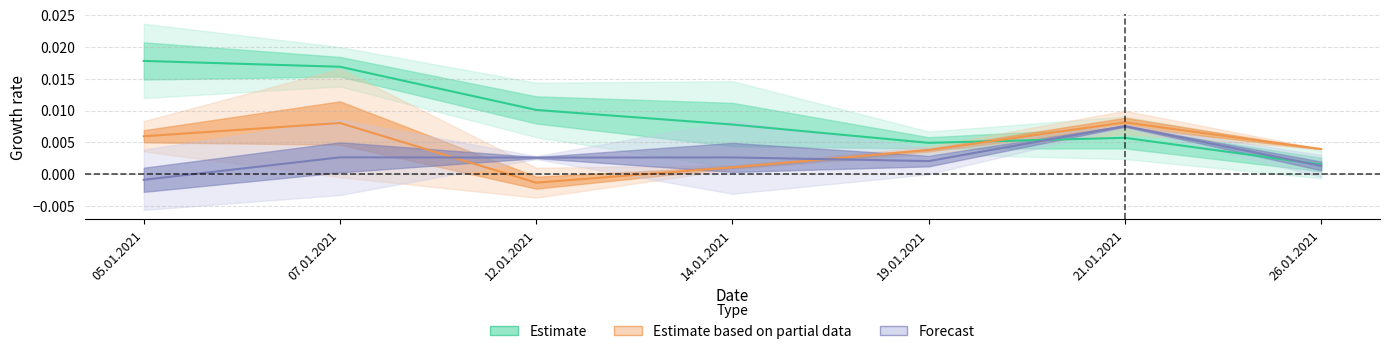

Which series changed the most between 07.01.2021 and 19.01.2021?

Estimate